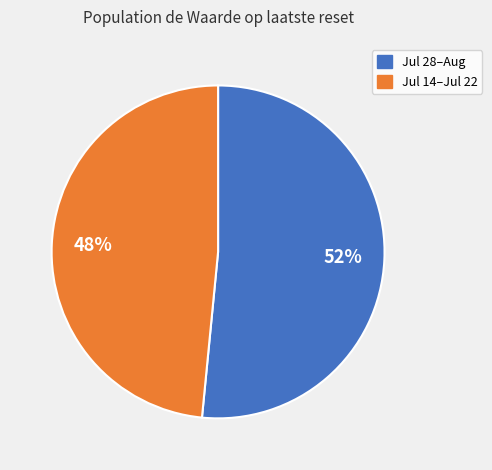

Is there any slice that represents more than half of the pie?

Yes